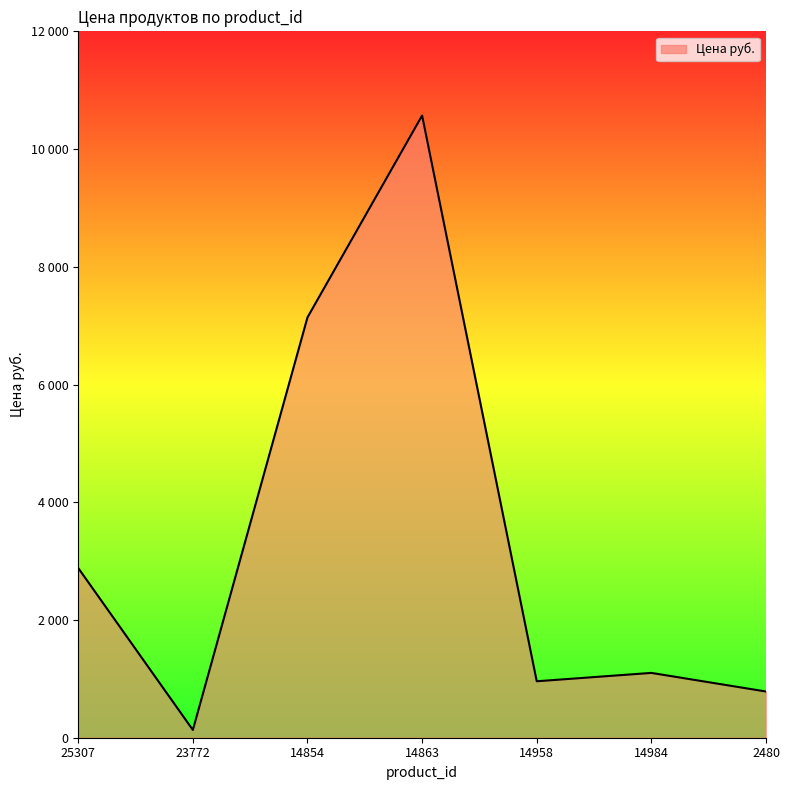

At which category does the chart reach its peak across all series?

14863